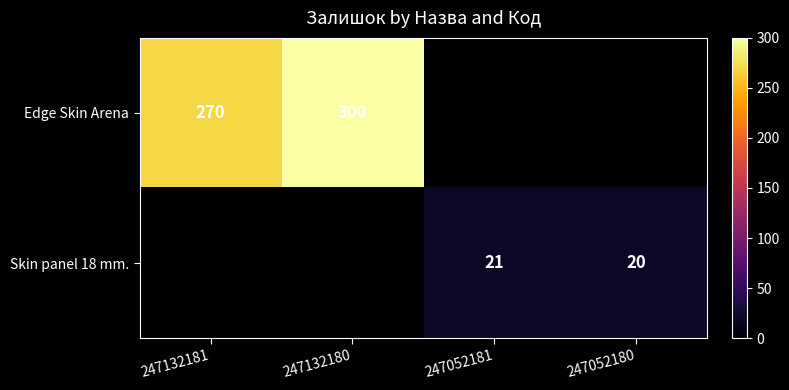

True or false: Edge Skin Arena has a value of 300 at 247132180.

True